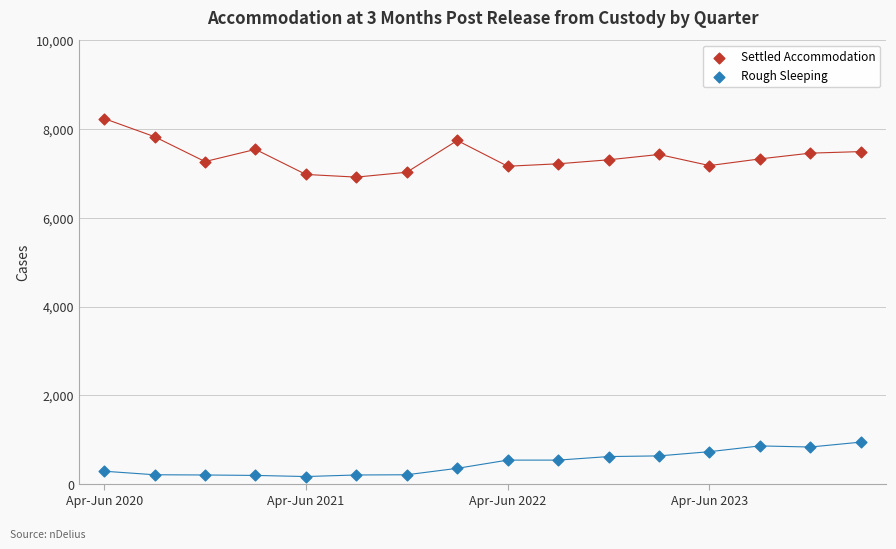

Across all data points, what is the range of Y values (max minus min)?

8065